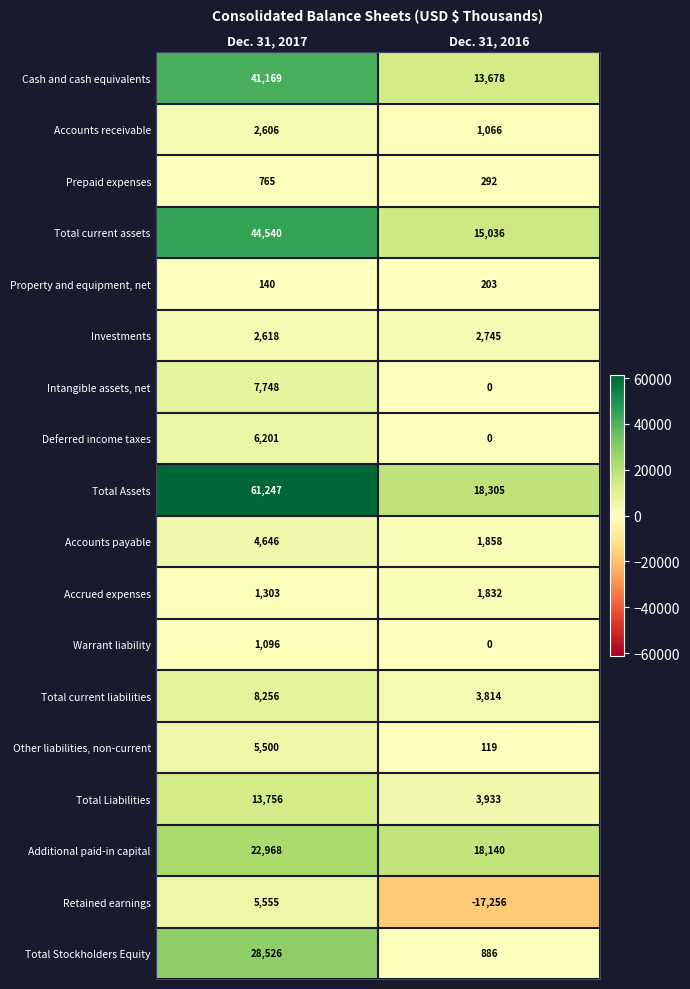

What is the difference between the maximum and minimum values in the Retained earnings series?

22811